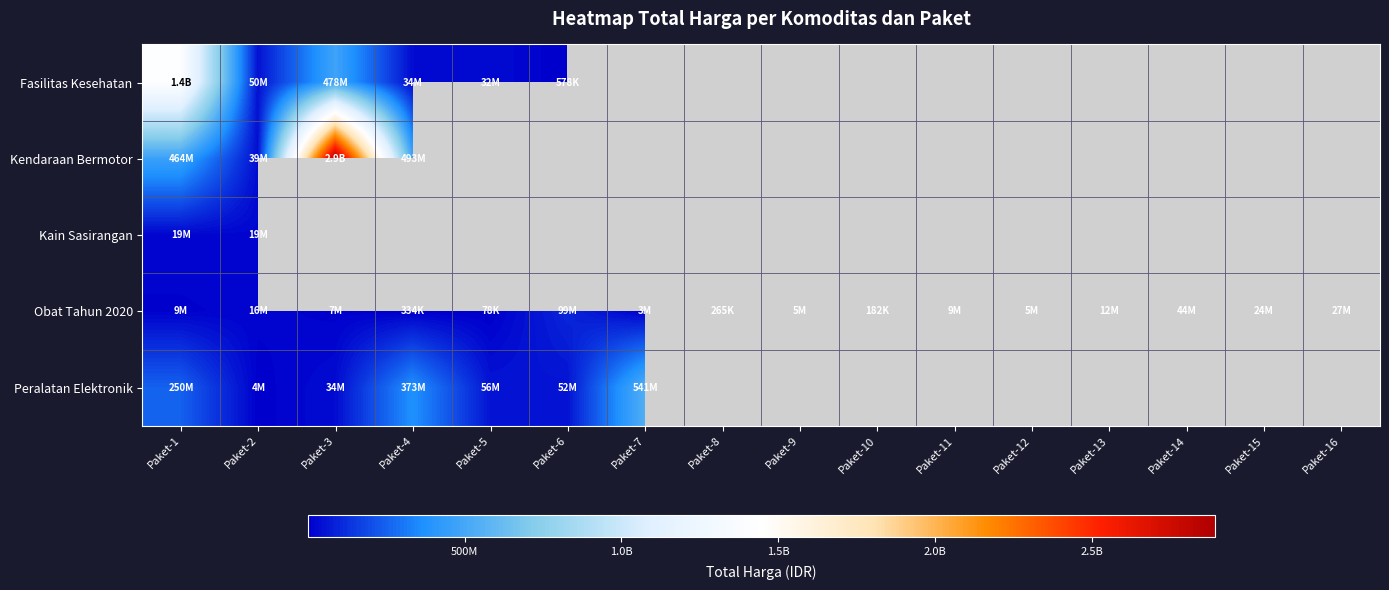

What is the approximate value of Obat Tahun 2020 at Paket-2?

15513960.0